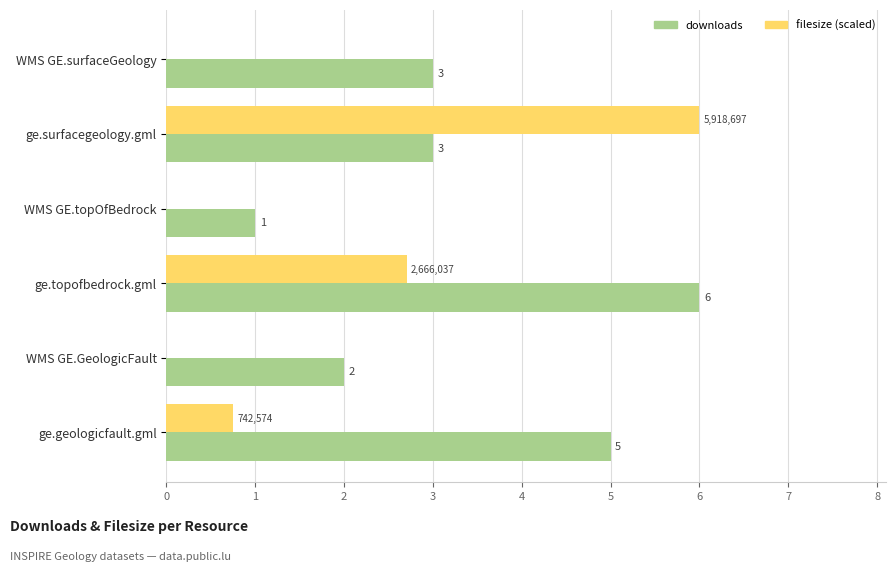

Between ge.topofbedrock.gml and WMS GE.GeologicFault, which series saw the biggest shift?

downloads